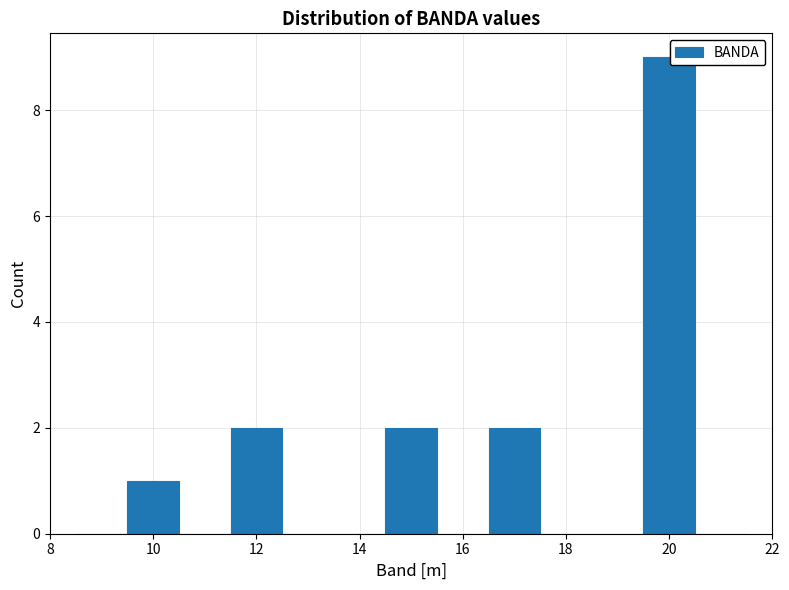

Reading left to right, transcribe this chart: for each bar, give the range it covers on the x-axis and its height. Neither the bar edges nor the heights are printed on the chart, so give them approximately, as read against the axes.

8.5 to 9.5: 0
9.5 to 10.5: 1
10.5 to 11.5: 0
11.5 to 12.5: 2
12.5 to 13.5: 0
13.5 to 14.5: 0
14.5 to 15.5: 2
15.5 to 16.5: 0
16.5 to 17.5: 2
17.5 to 18.5: 0
18.5 to 19.5: 0
19.5 to 20.5: 9
20.5 to 21.5: 0